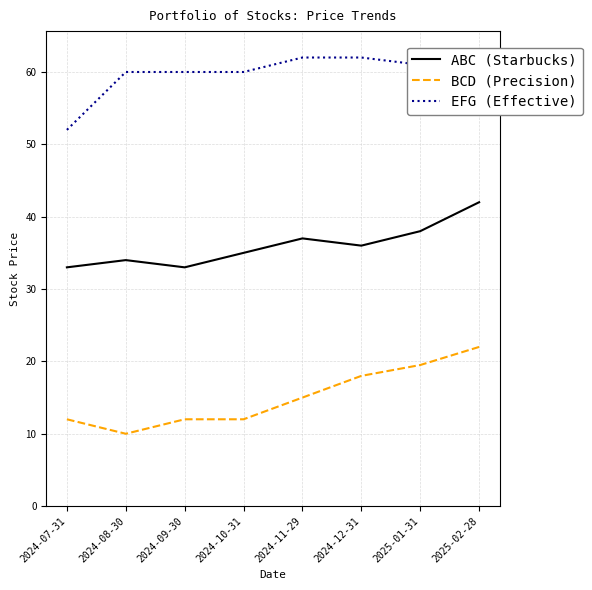

In EFG (Effective), how many points are lower than both neighbors (excluding endpoints)?

1